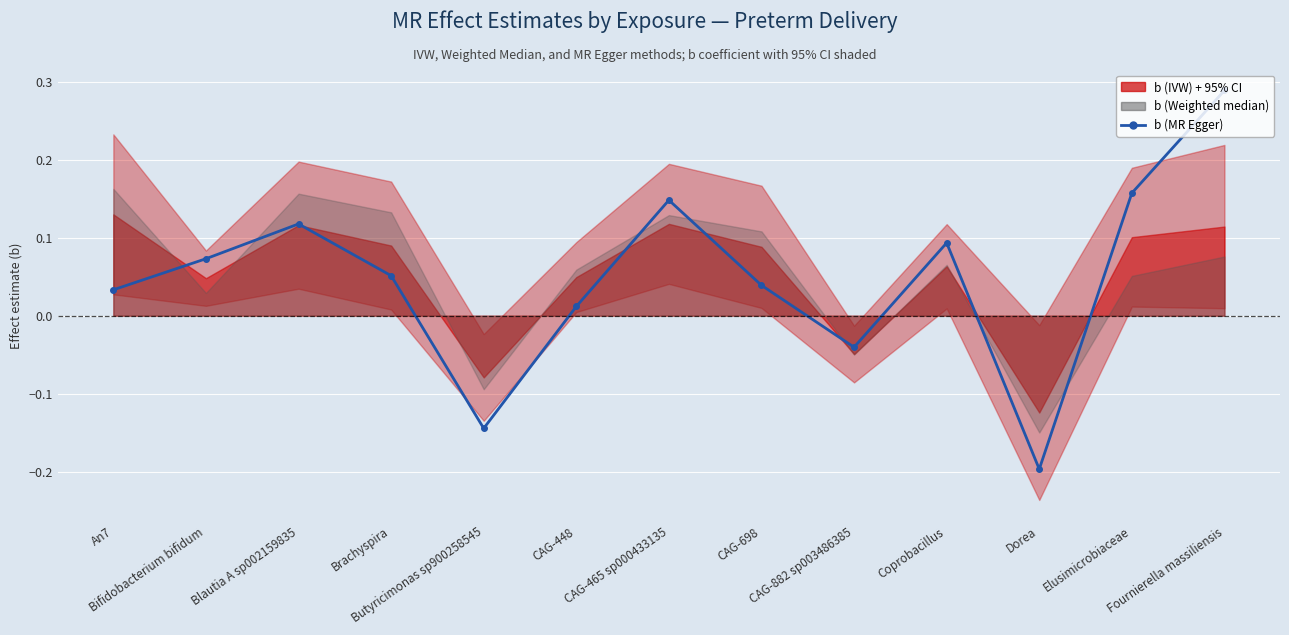

What is the label of the 3rd point from the left?

Blautia A sp002159835